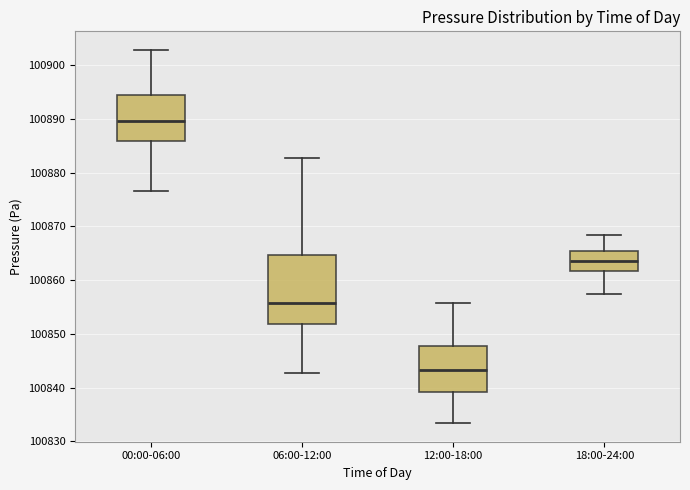

Where does the upper whisker of the box for 12:00-18:00 end on the y-axis? The values are not printed on the chart, so give them approximately, as read against the axis.

100856